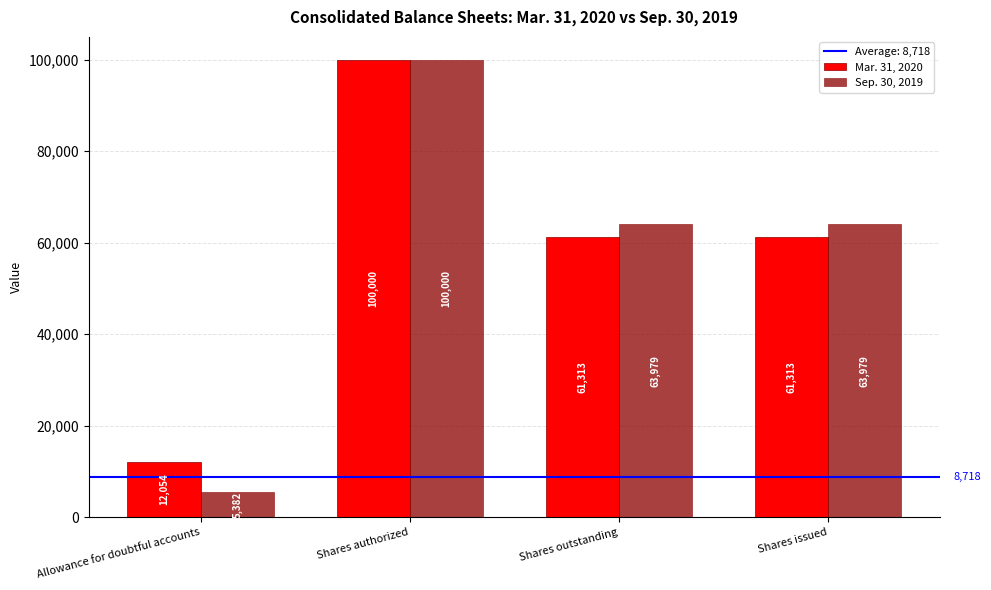

Read the Sep. 30, 2019 value at Shares issued, to the nearest 10.

63980